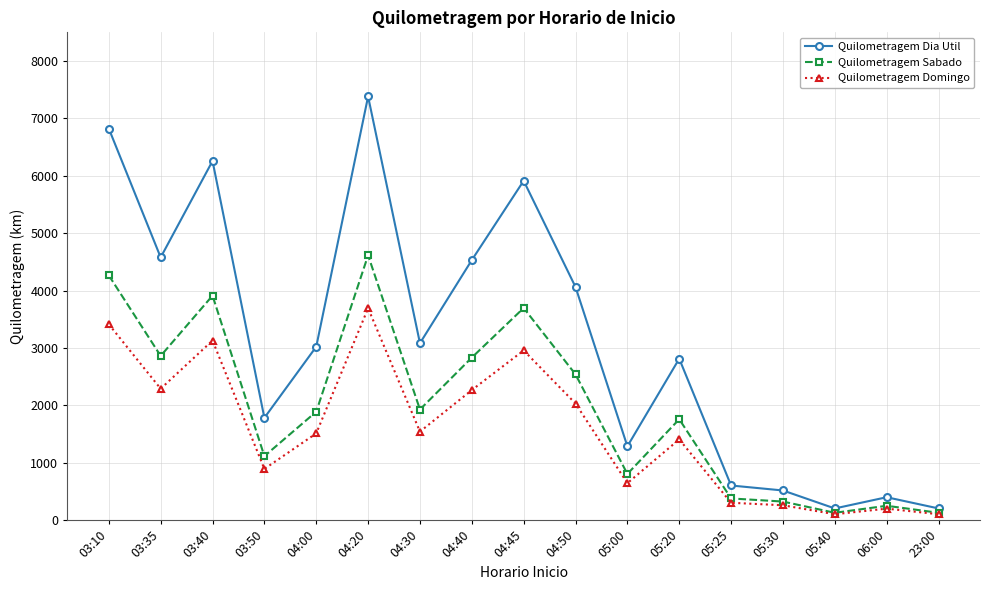

Where is Quilometragem Sabado nearest to the value 2370?

04:50